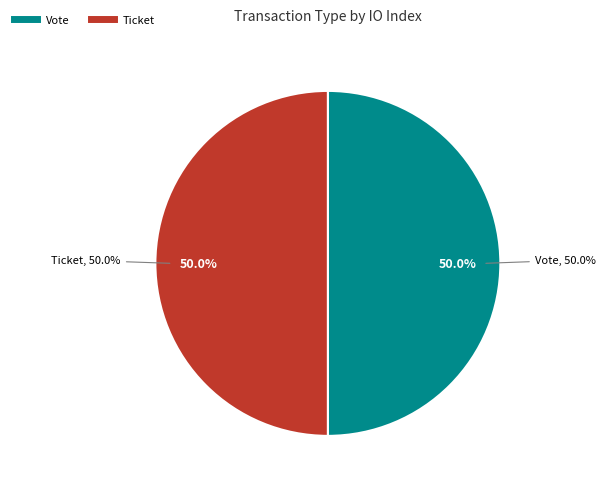

True or false: Vote (io_index=1) accounts for 99% of the total.

False